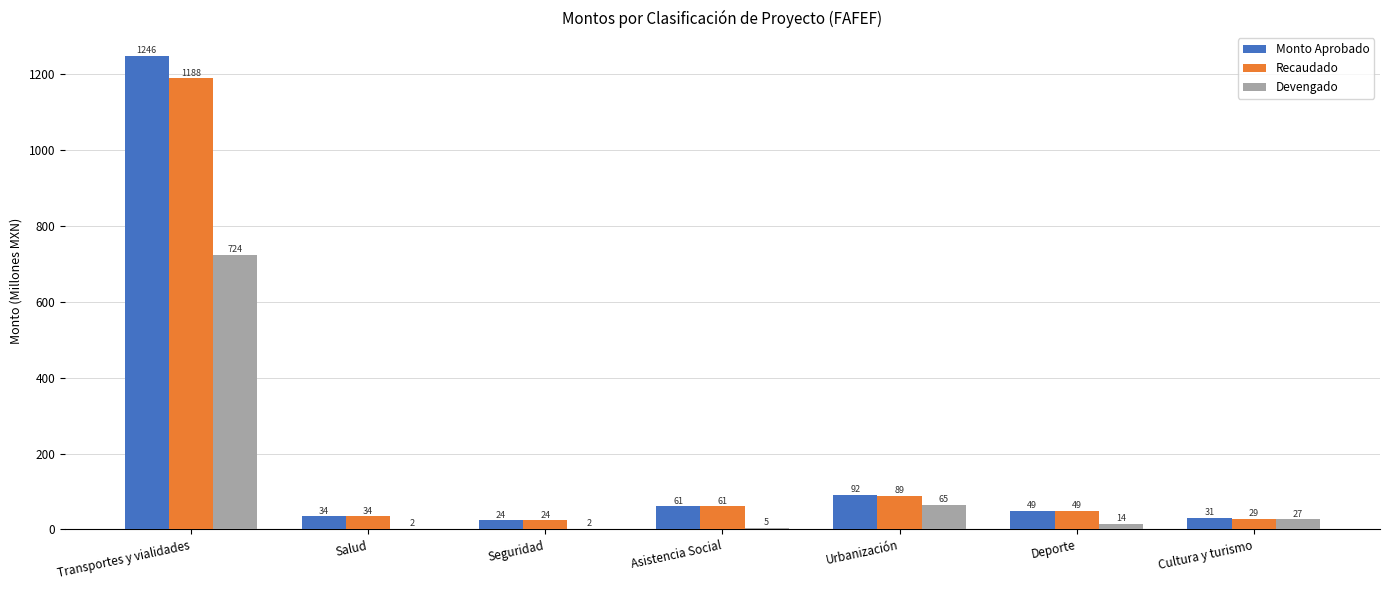

What is the value of the Devengado bar at the 4th from the left?

5.1